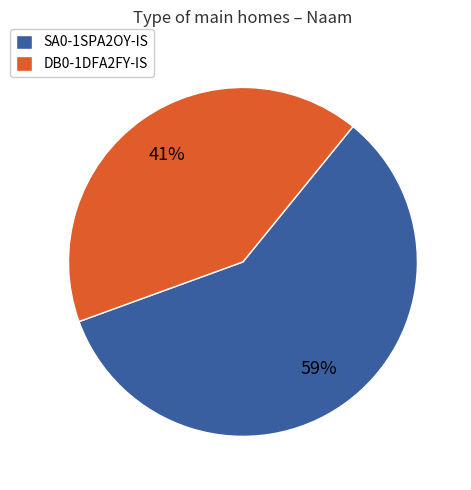

How many segments does this pie chart have?

2